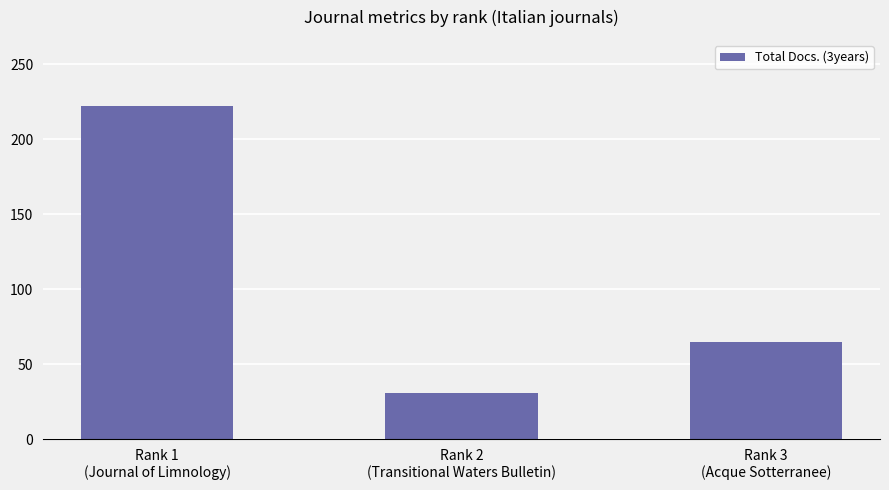

The chart shows a value of 23 at Rank 3
(Acque Sotterranee). True or false?

False